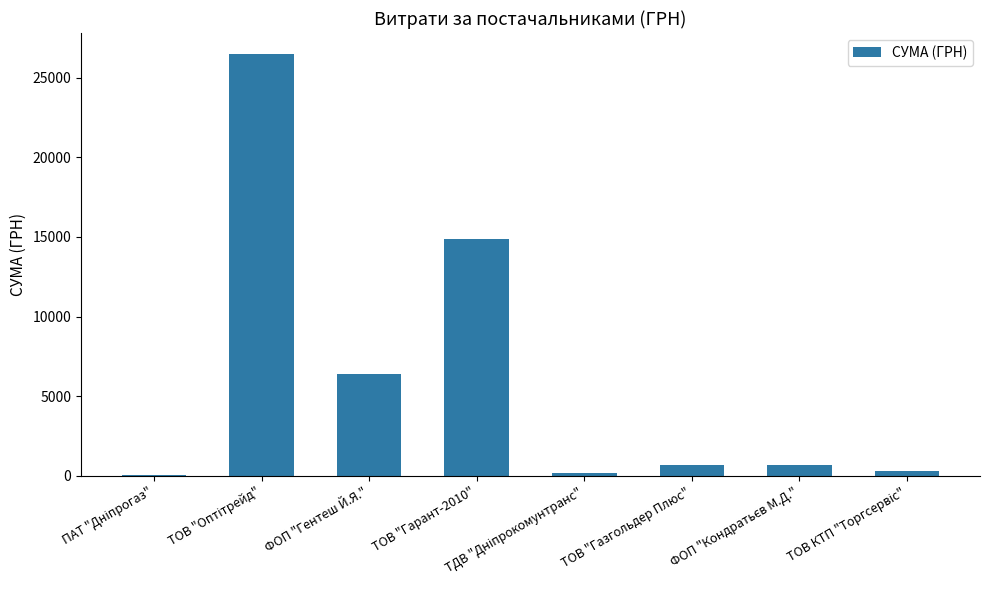

The value at ТОВ "Гарант-2010" is 24814.2. True or false?

False